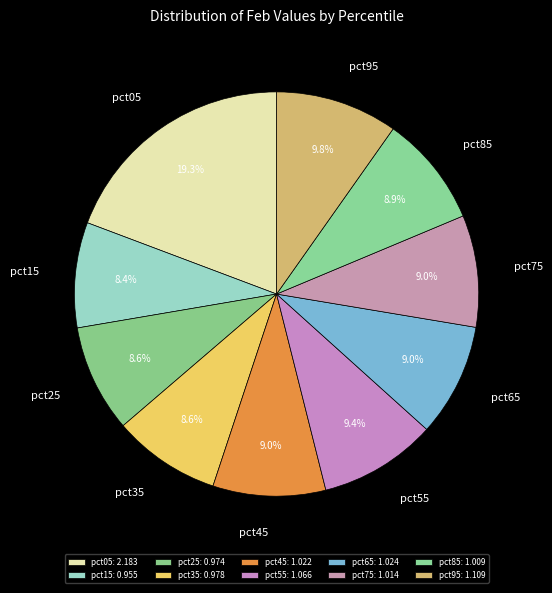

Is it true that pct65 is 9% of the pie?

True